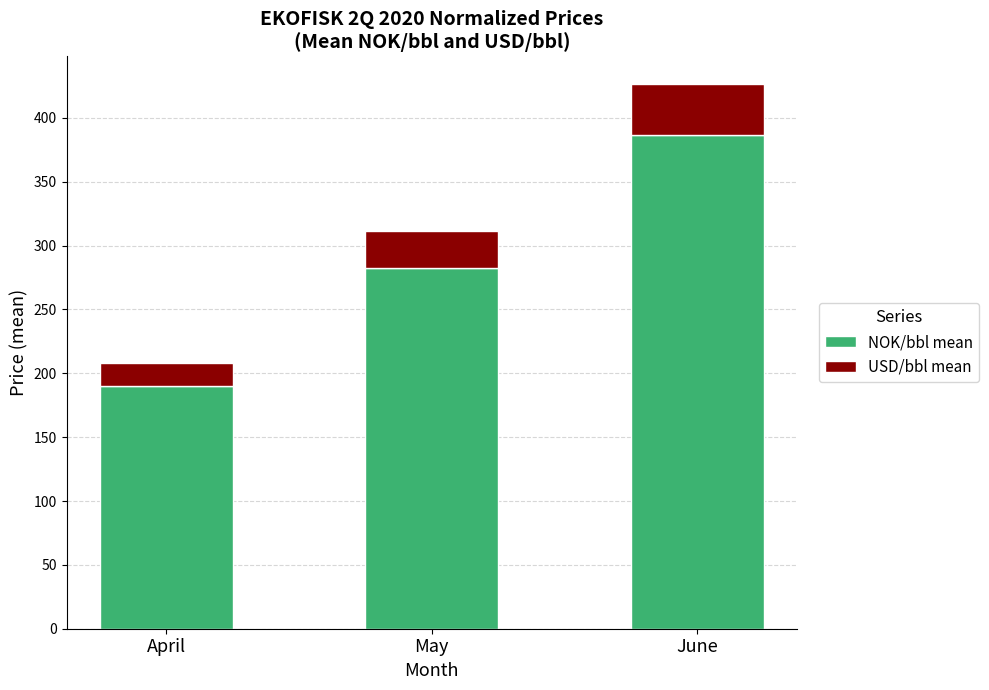

Reading left to right, transcribe the values for NOK/bbl mean.

189.8	282.8	386.2